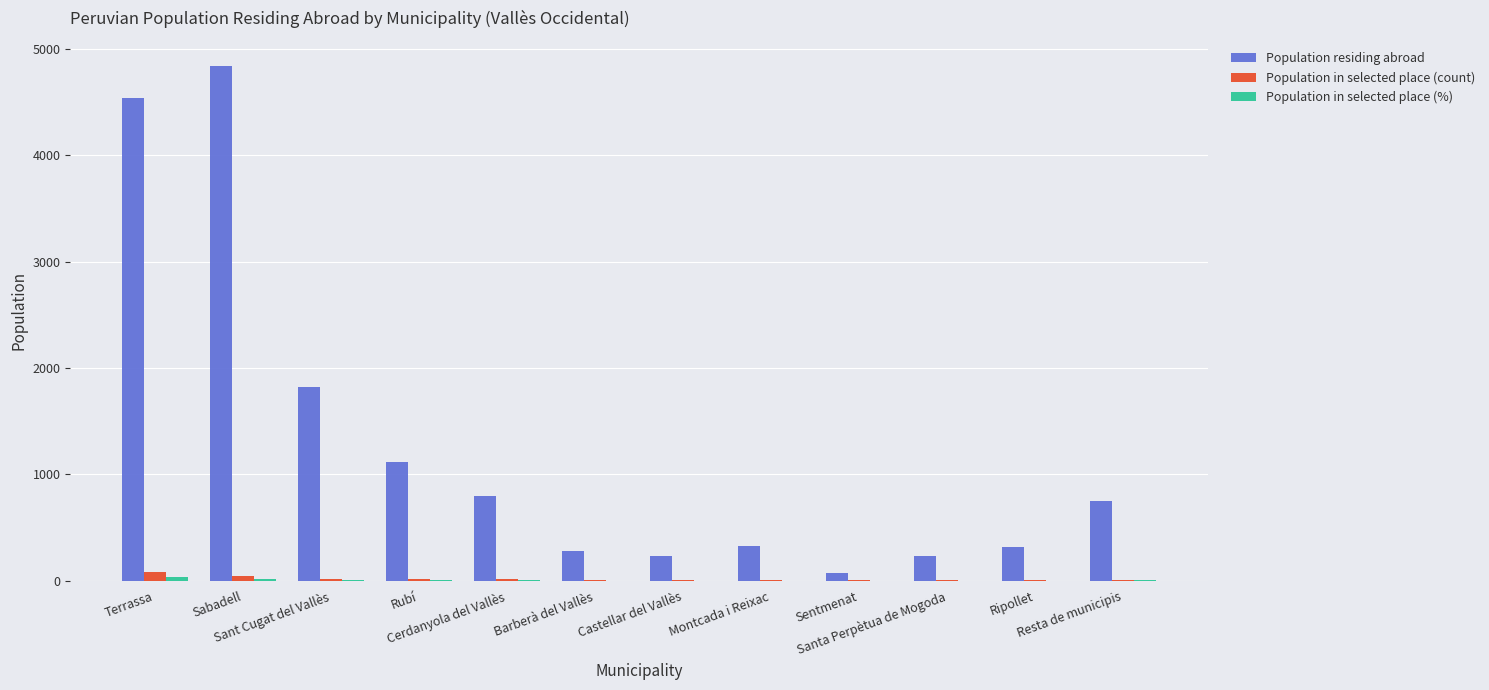

Which series has the largest total across all categories?

Population residing abroad